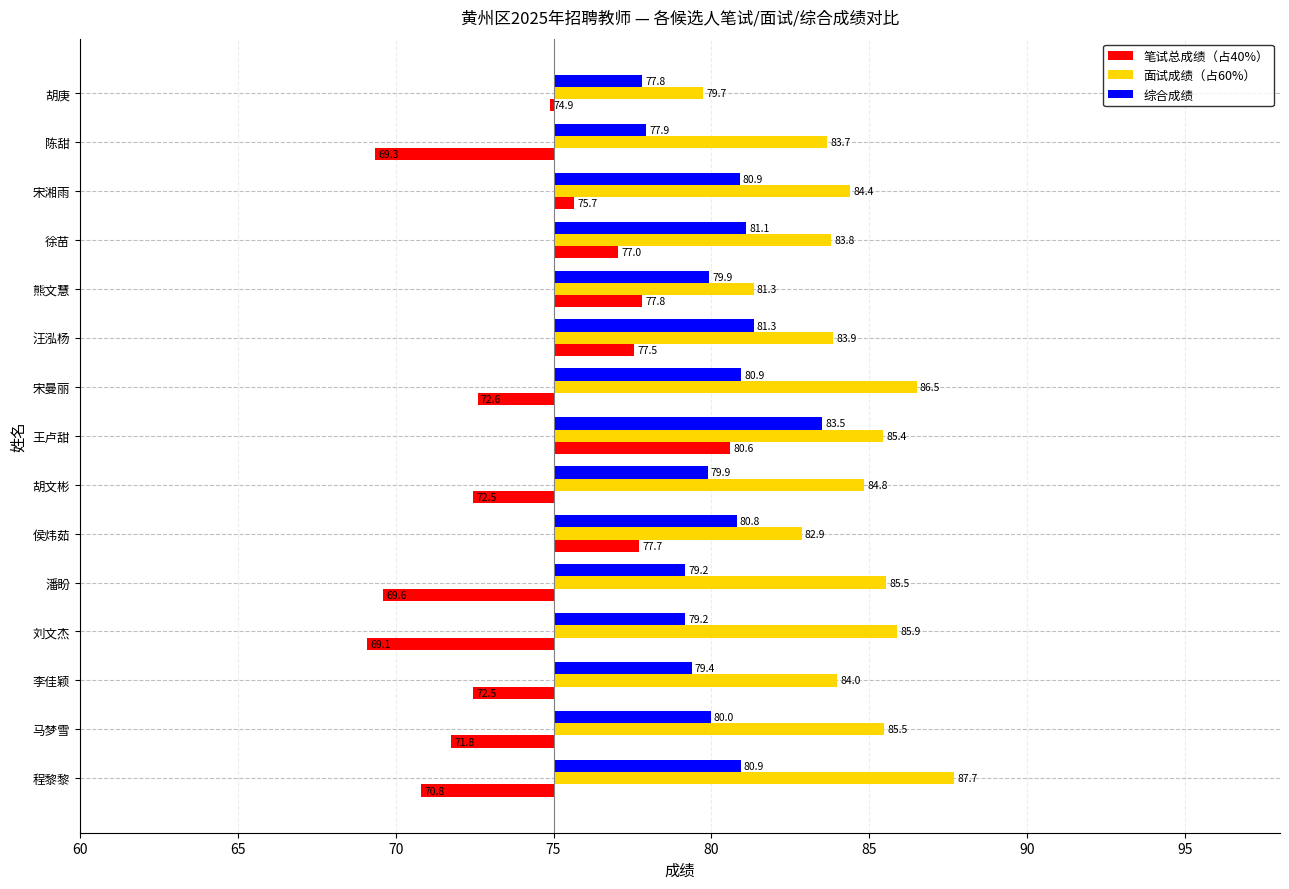

Rank the series by their average value, from highest to lowest.

面试成绩（占60%）, 综合成绩, 笔试总成绩（占40%）